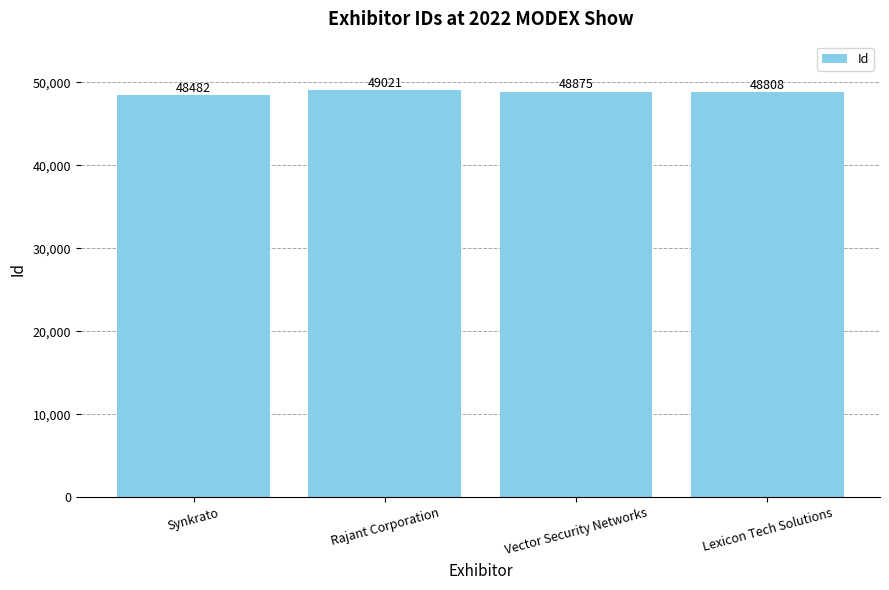

Reading right to left, extract all data points from this chart.

Lexicon Tech Solutions=48808	Vector Security Networks=48875	Rajant Corporation=49021	Synkrato=48482